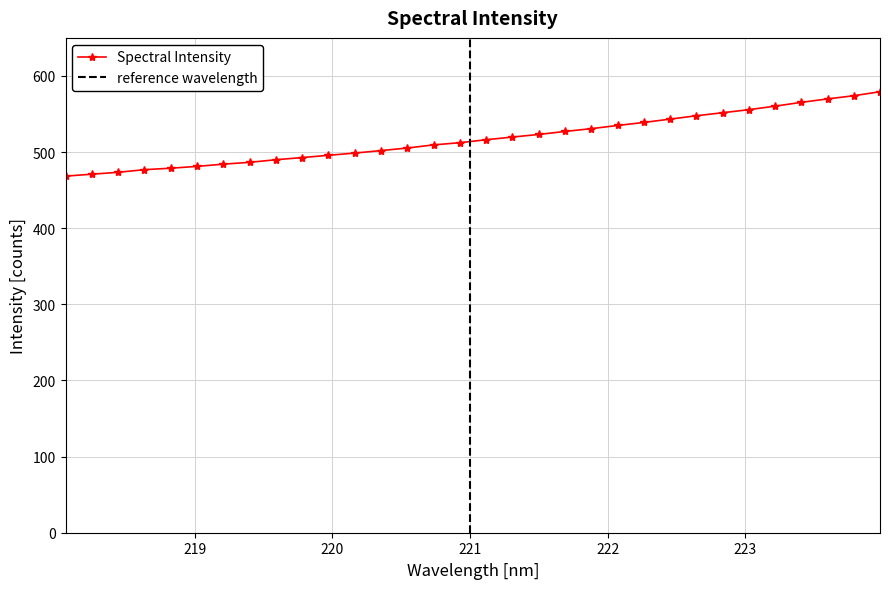

How many lines are shown in the chart?

1